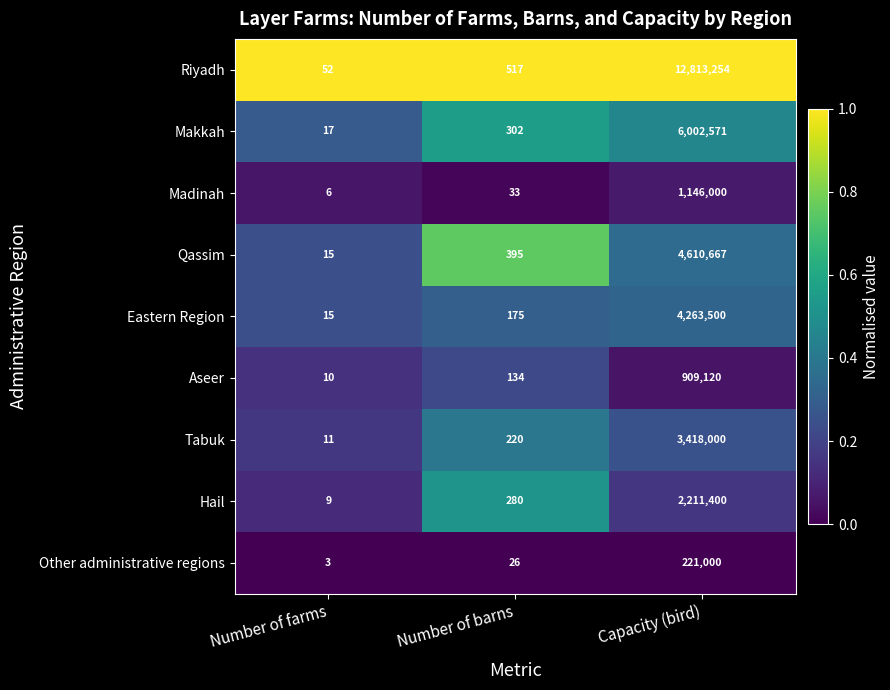

What is the average value of the Makkah series?

2000963